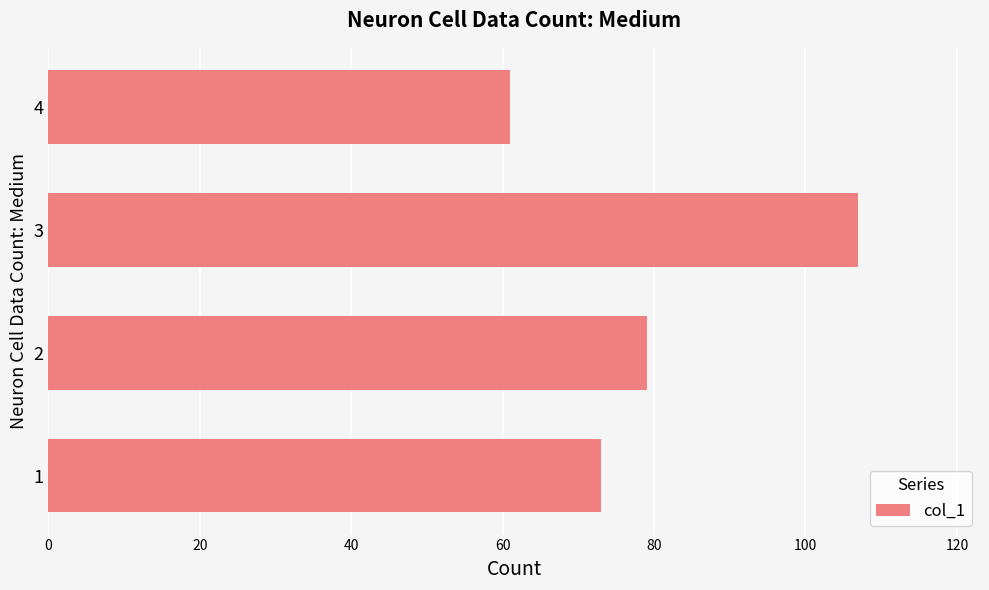

The chart shows a value of 39 at 3. True or false?

False